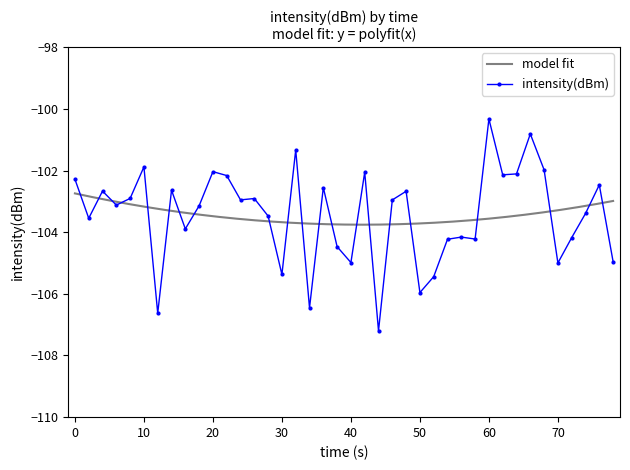

What is the average value?

-103.4